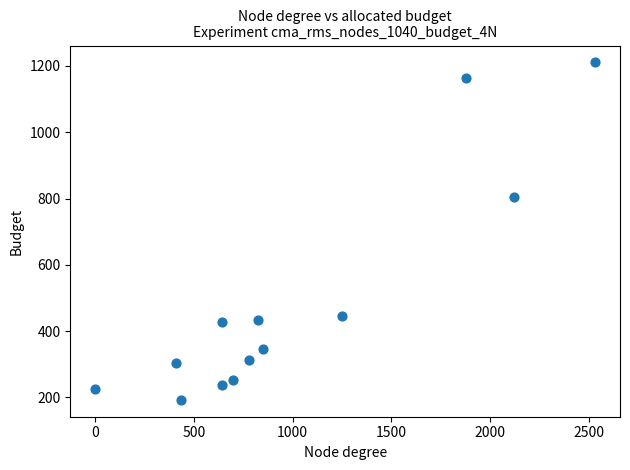

What Y value in the scatter plot is closest to 701?

804.3